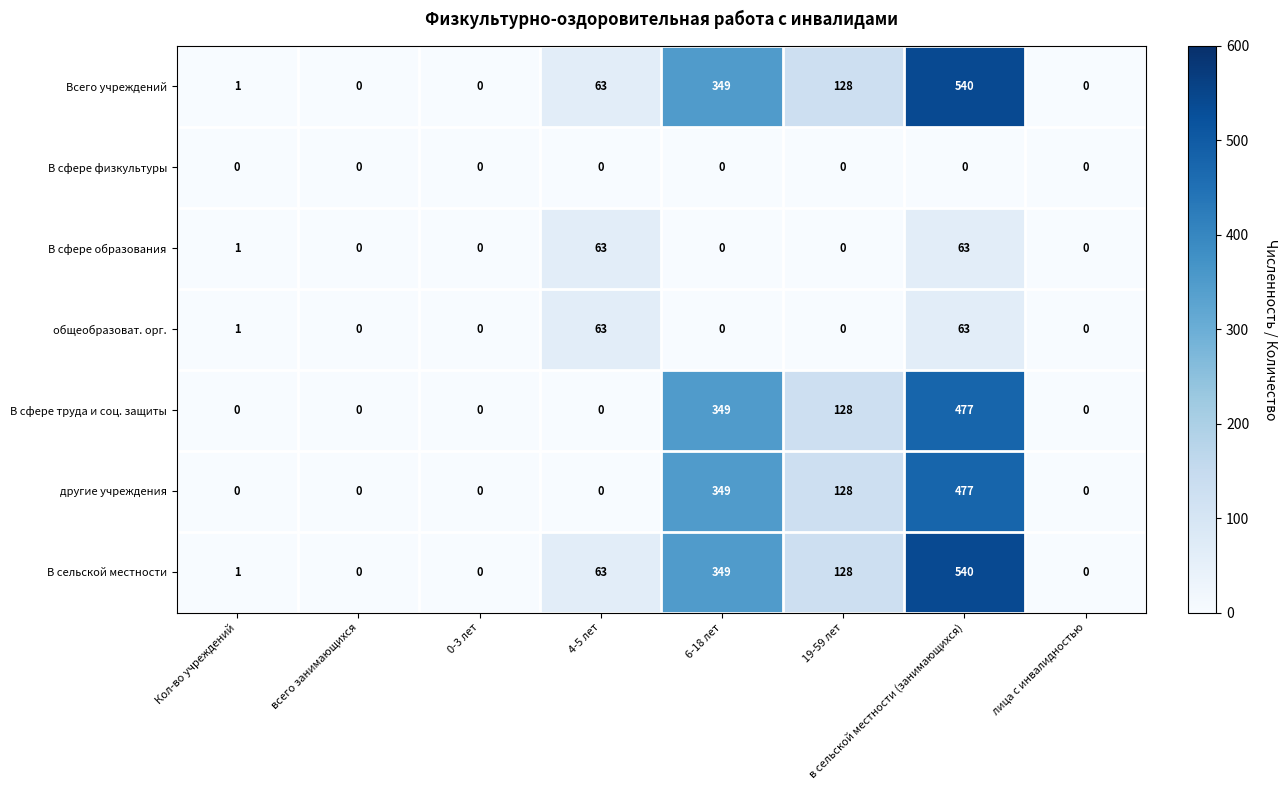

The В сфере труда и соц. защиты series shows 128 at 19-59 лет. True or false?

True